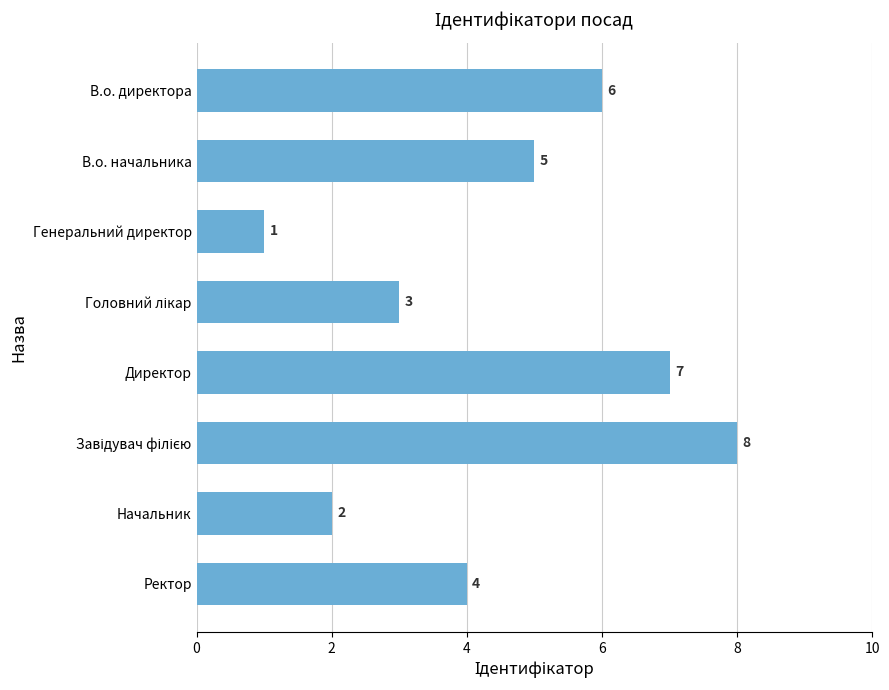

How many bars are there in total?

8